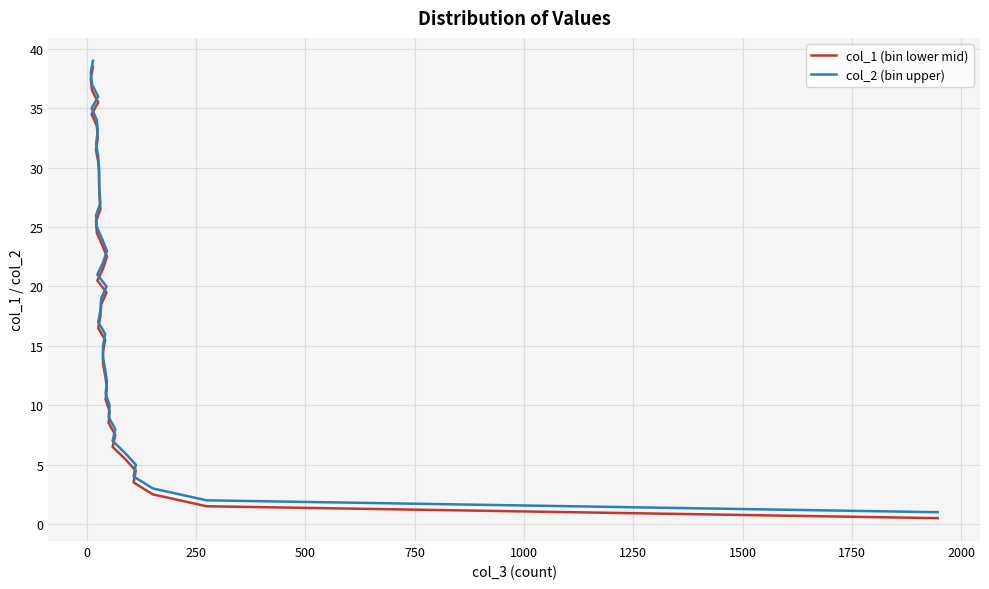

True or false: col_1 (bin lower mid) and col_2 (bin upper) cross at least once.

False